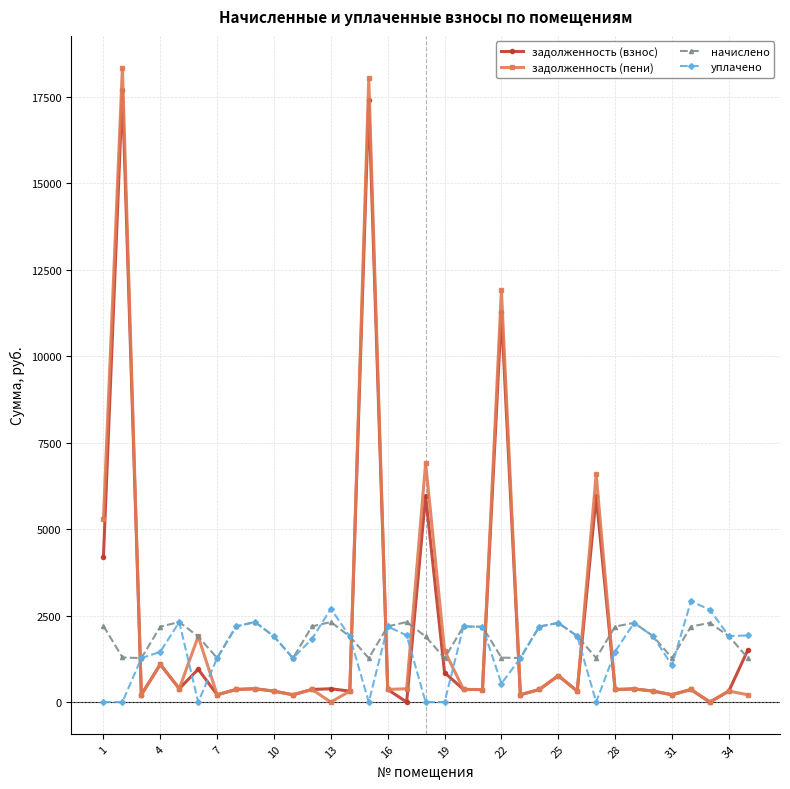

True or false: задолженность (взнос) and начислено intersect in this chart.

True